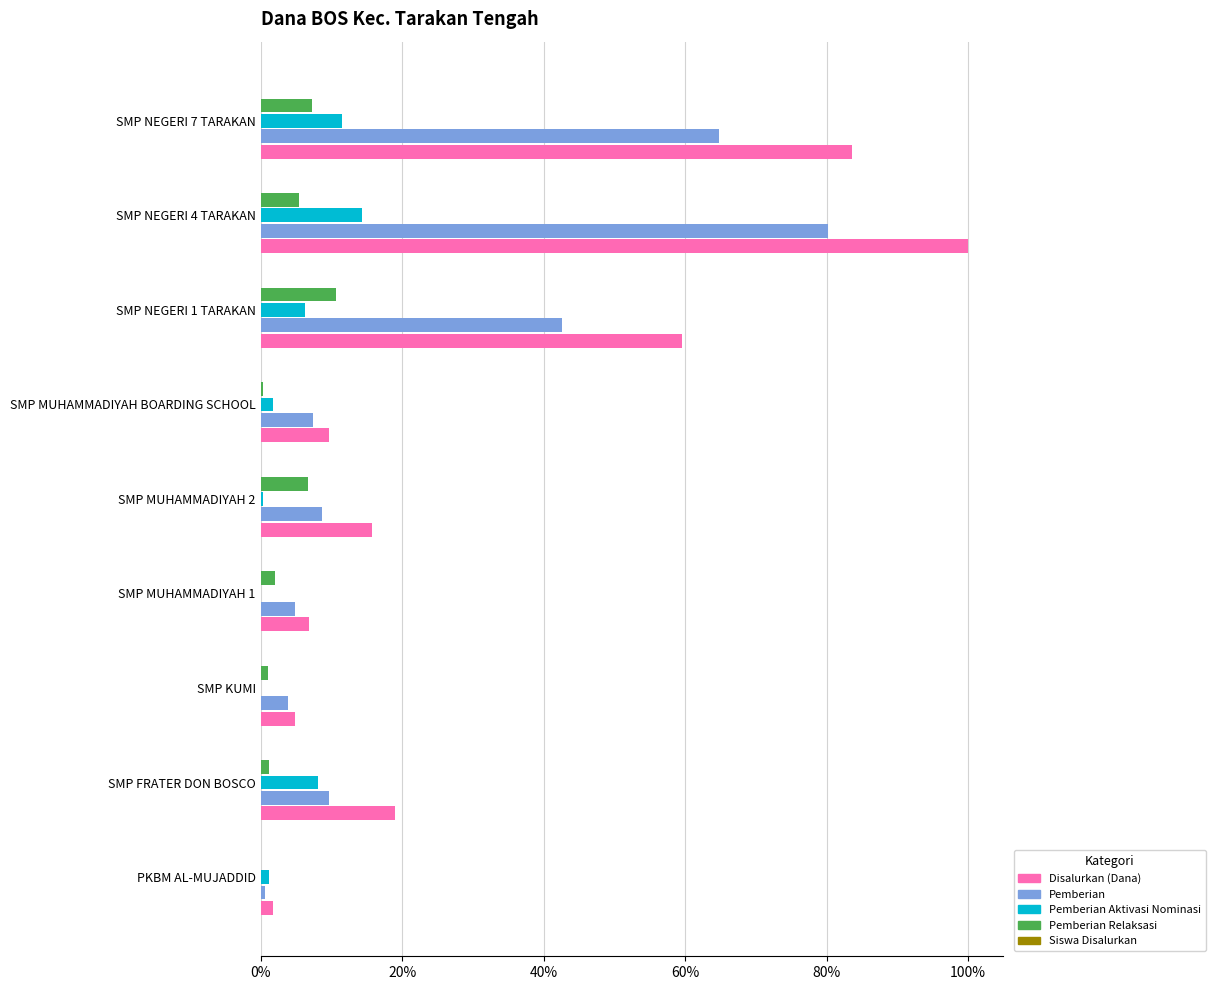

How many bars are there in each group?

5